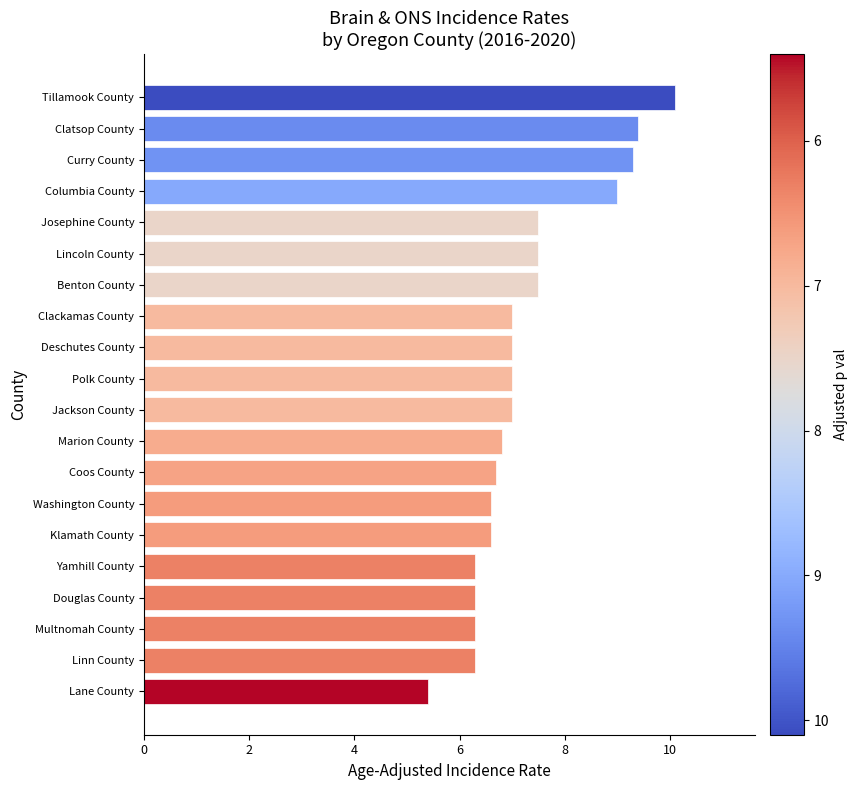

Reading bottom to top, extract all data points from this chart.

Lane County=5.4	Linn County=6.3	Multnomah County=6.3	Douglas County=6.3	Yamhill County=6.3	Klamath County=6.6	Washington County=6.6	Coos County=6.7	Marion County=6.8	Jackson County=7.0	Polk County=7.0	Deschutes County=7.0	Clackamas County=7.0	Benton County=7.5	Lincoln County=7.5	Josephine County=7.5	Columbia County=9.0	Curry County=9.3	Clatsop County=9.4	Tillamook County=10.1